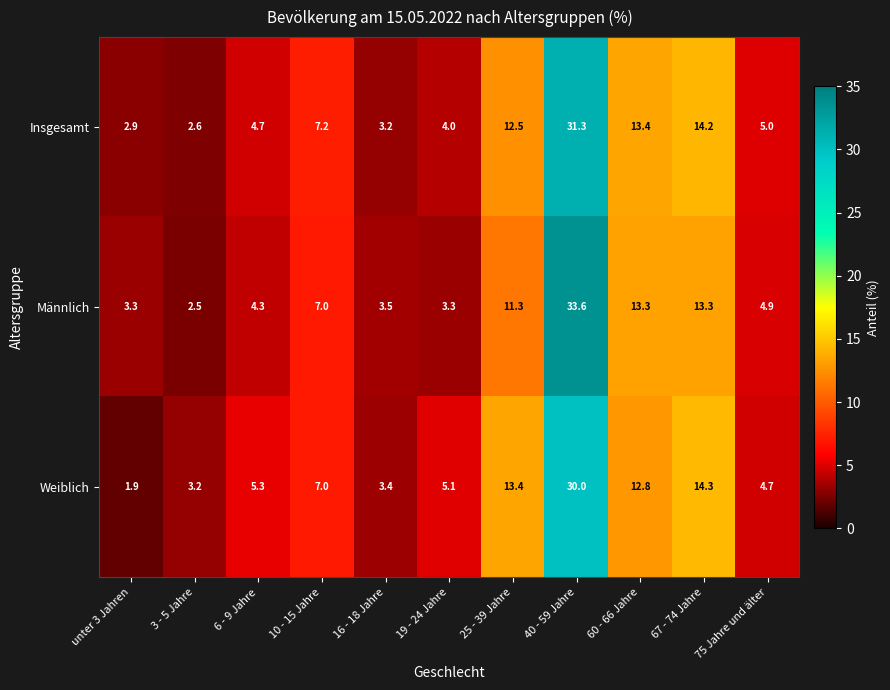

How many data points in Weiblich are less than 5?

4